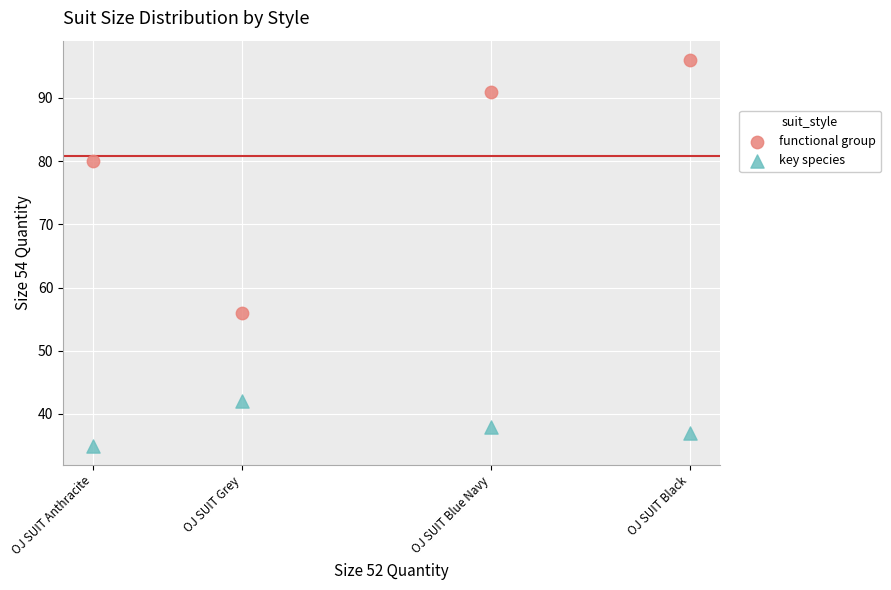

Across all data points, what is the range of Y values (max minus min)?

61